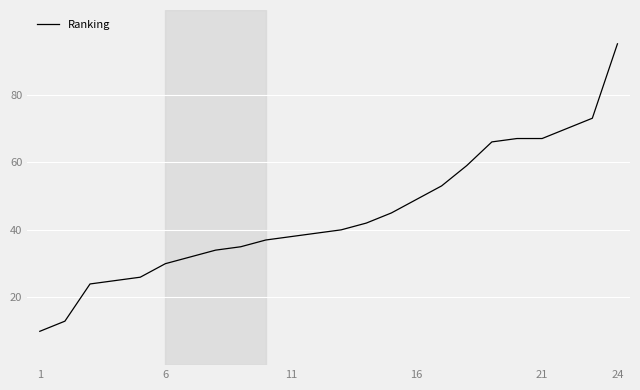

What is the smallest value displayed?

10